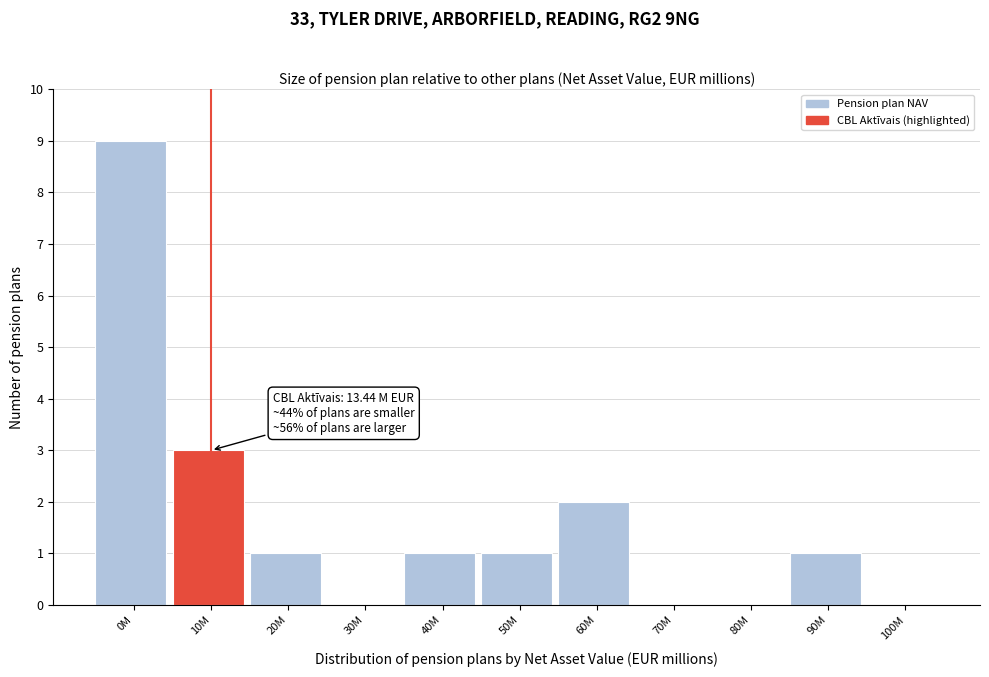

Reading left to right, transcribe all the data shown in this chart.

0M=9	10M=3	20M=1	30M=0	40M=1	50M=1	60M=2	70M=0	80M=0	90M=1	100M=0